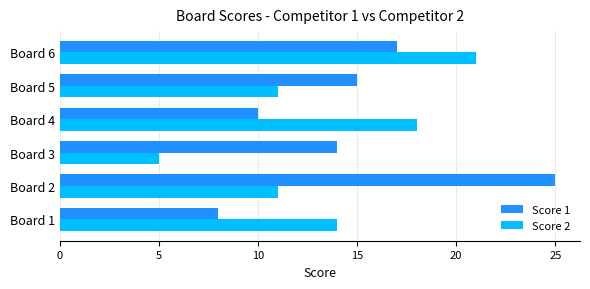

What are all the series names shown in the legend?

Score 1, Score 2